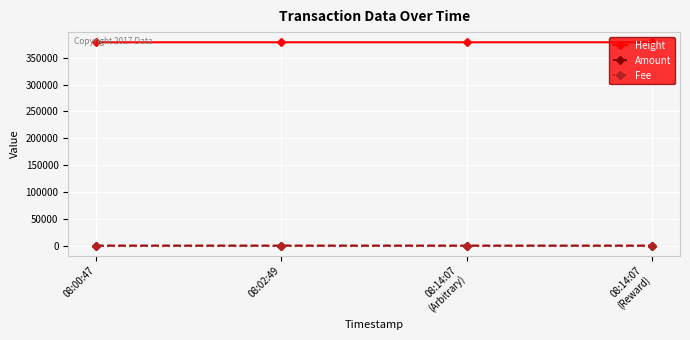

True or false: Fee has more than 2 points higher than both neighbors.

False